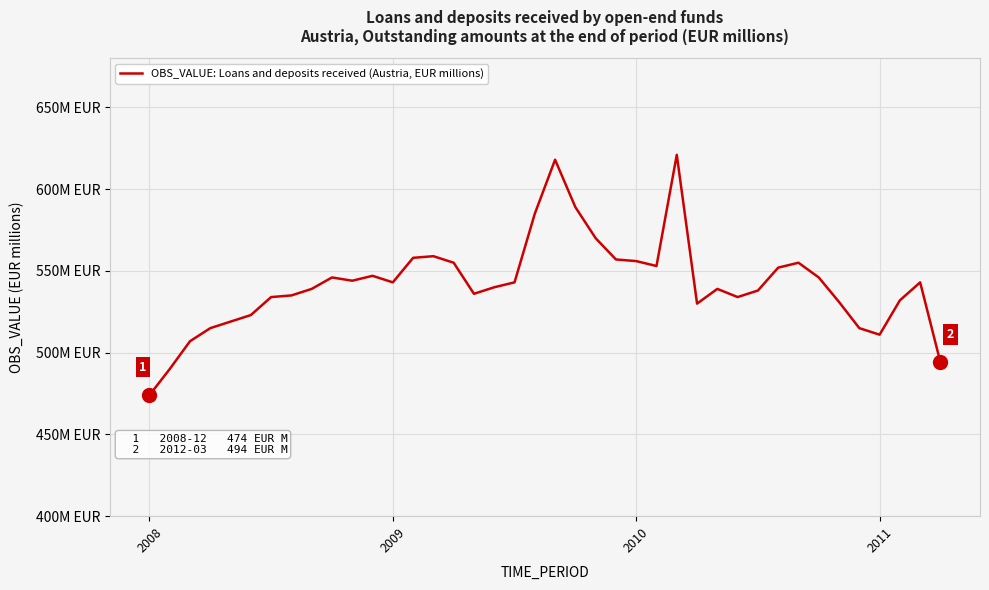

Which category has the highest value across all series?

26